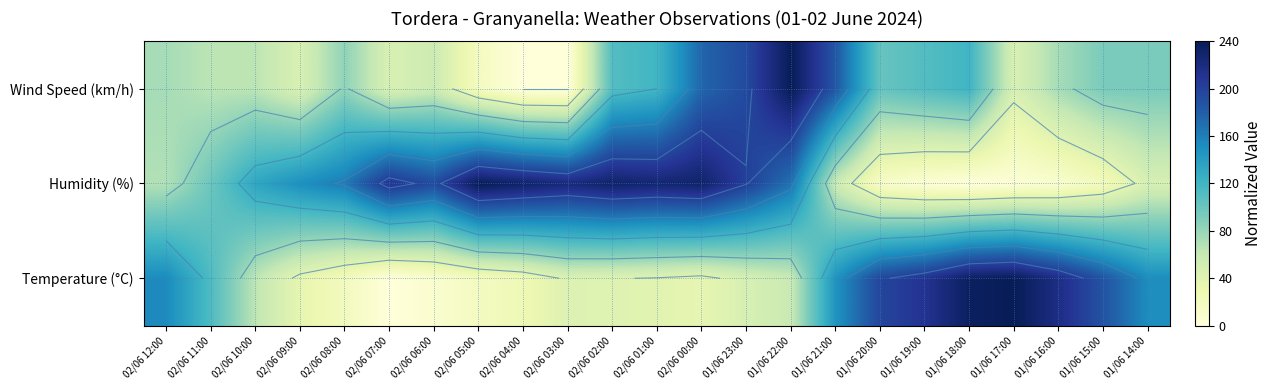

Where is Wind Speed (km/h) nearest to the value 120?

02/06 01:00